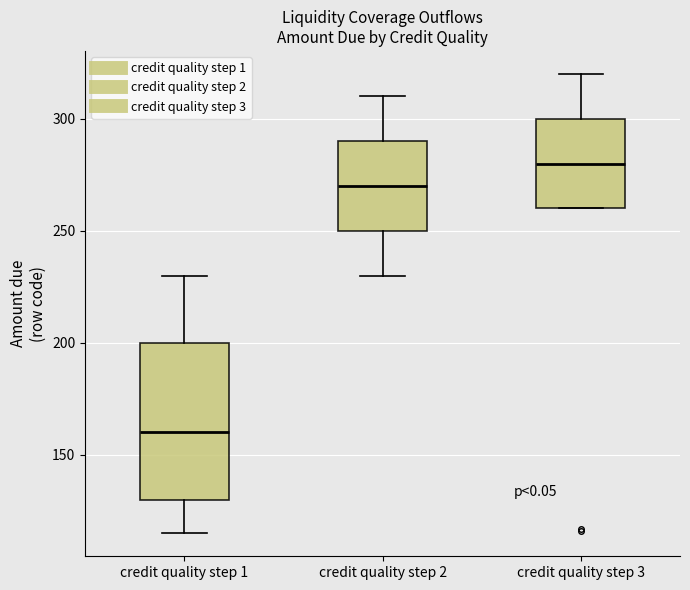

Reading left to right, read every box against the y-axis: the position of its median line, the range the box covers, and the ends of its whiskers. The values are not printed on the chart, so give them approximately, as read against the axis.

credit quality step 1: median 160, box 130 to 200, whiskers 115 to 230
credit quality step 2: median 270, box 250 to 290, whiskers 230 to 310
credit quality step 3: median 280, box 260 to 300, whiskers 260 to 320